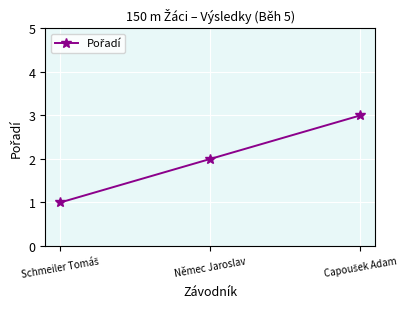

How many series are shown in this chart?

1